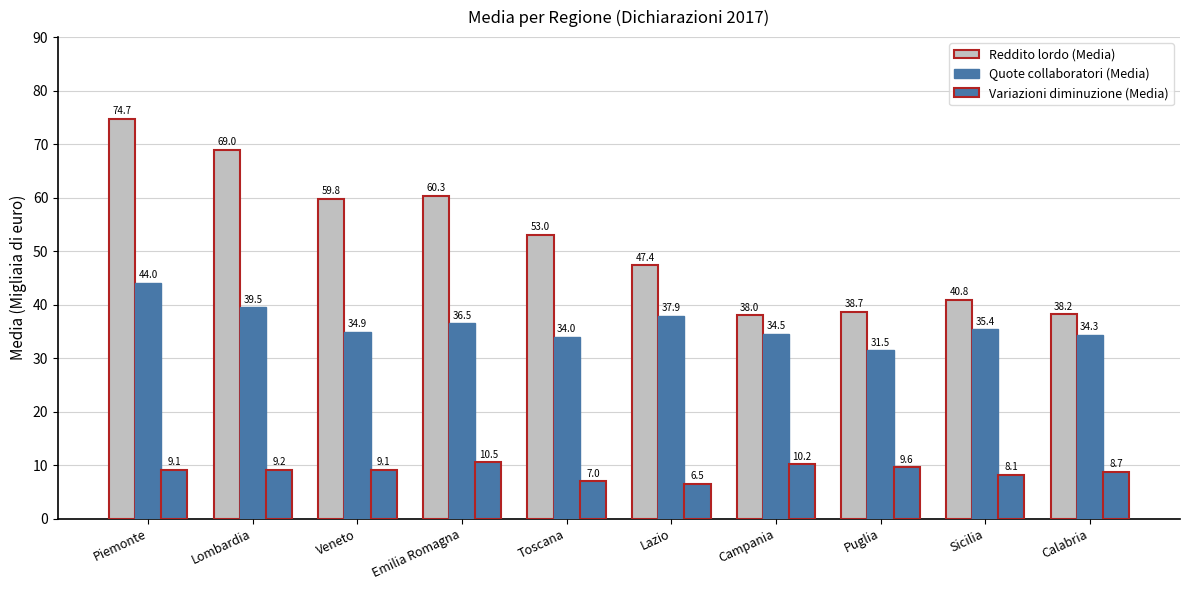

Between Toscana and Puglia, which series saw the biggest shift?

Reddito lordo (Media)